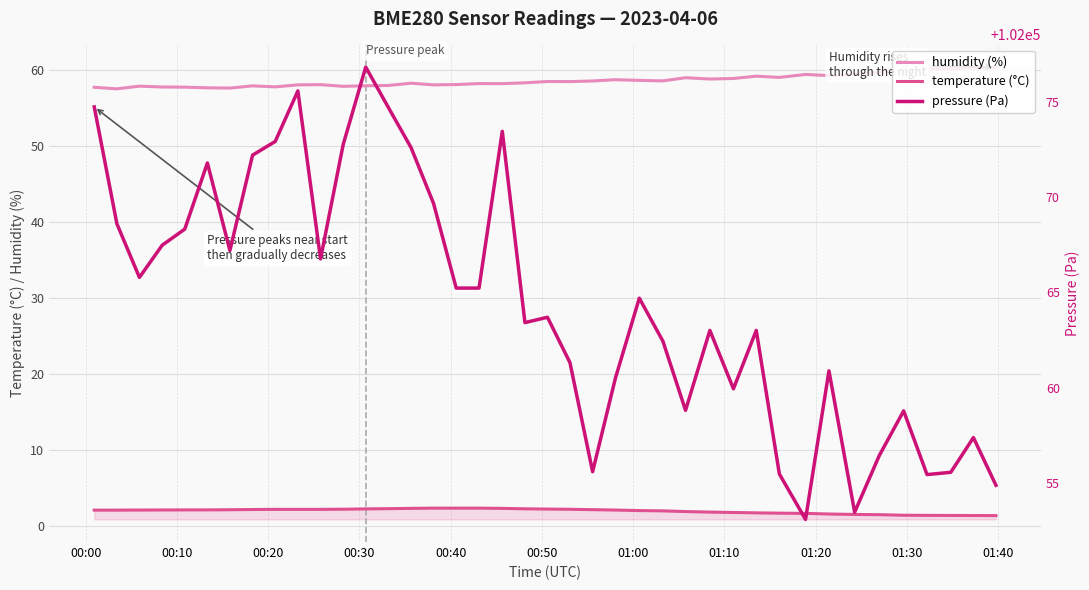

True or false: temperature (°C) and humidity (%) intersect in this chart.

False